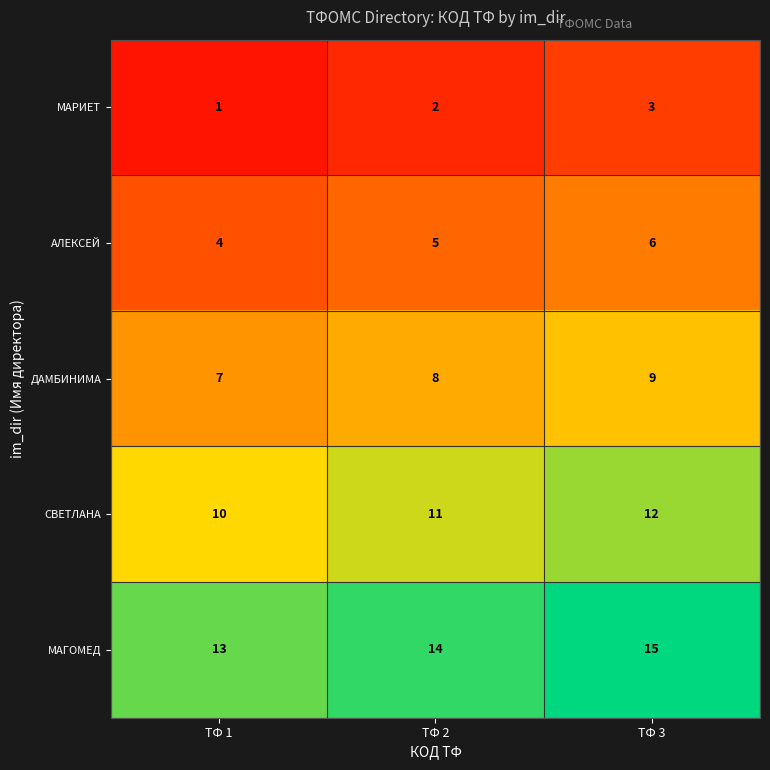

List the series in order of their peak value, lowest first.

МАРИЕТ, АЛЕКСЕЙ, ДАМБИНИМА, СВЕТЛАНА, МАГОМЕД